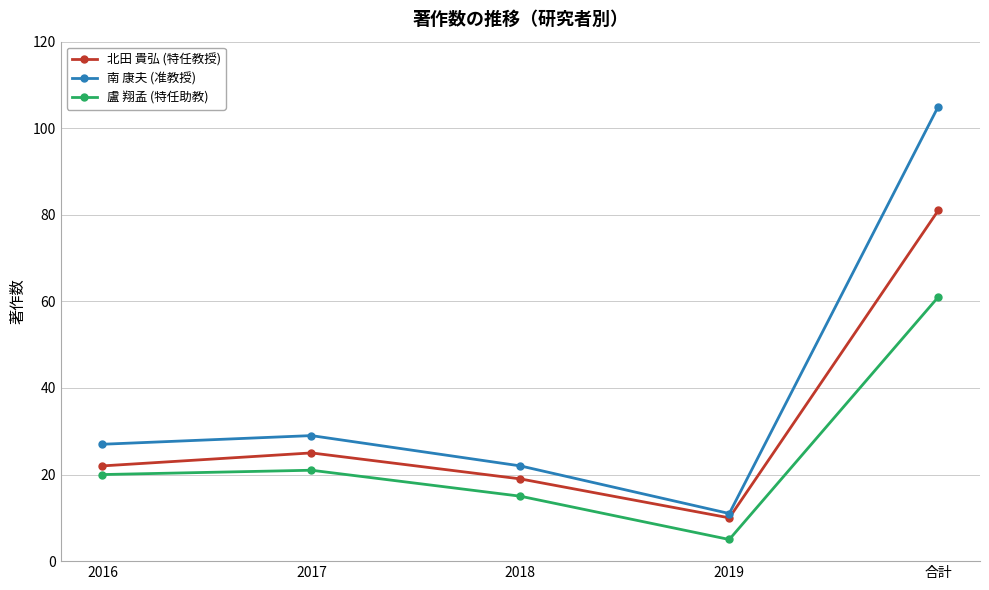

How many interior local peaks does the 盧 翔孟 (特任助教) series have?

1